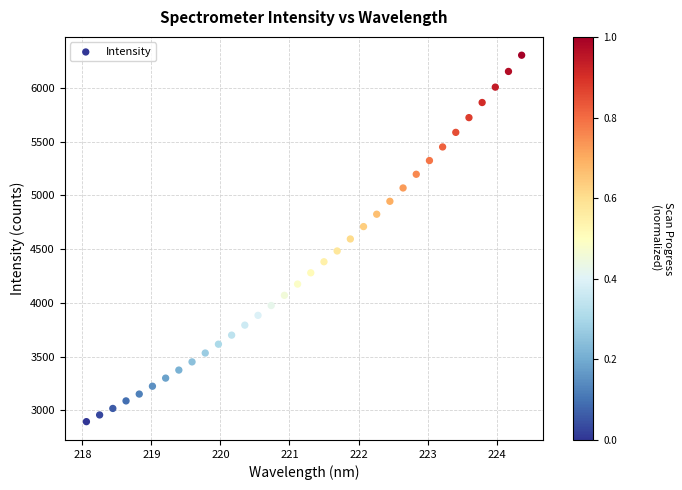

What is the range of Y values (max minus min)?

3408.8